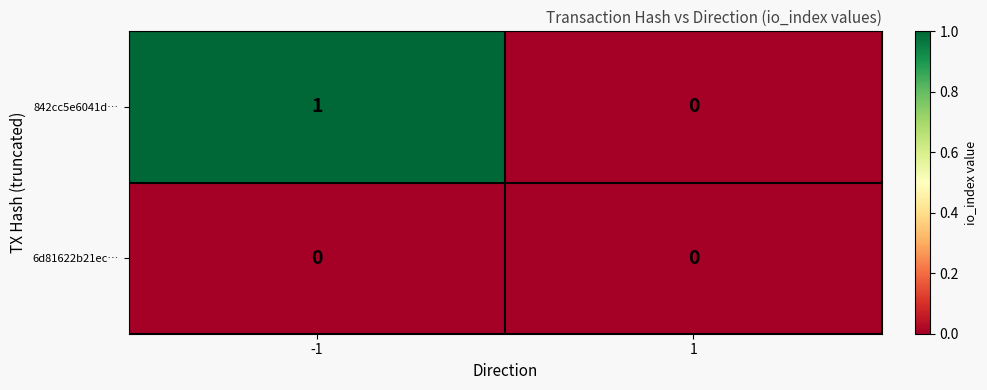

What is the maximum value shown in the chart?

1